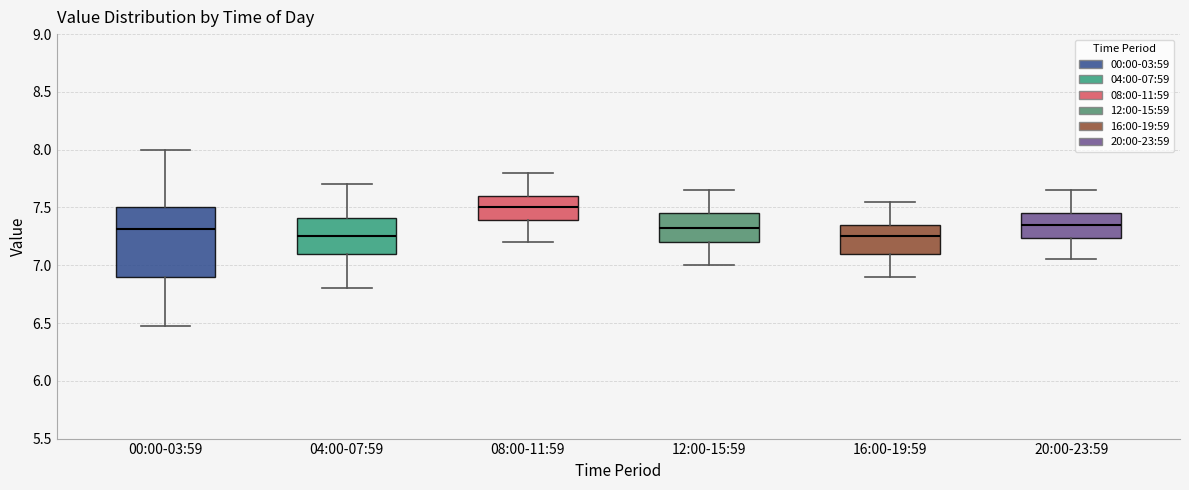

Comparing the boxes themselves (not the whiskers), which one is the tallest?

00:00-03:59